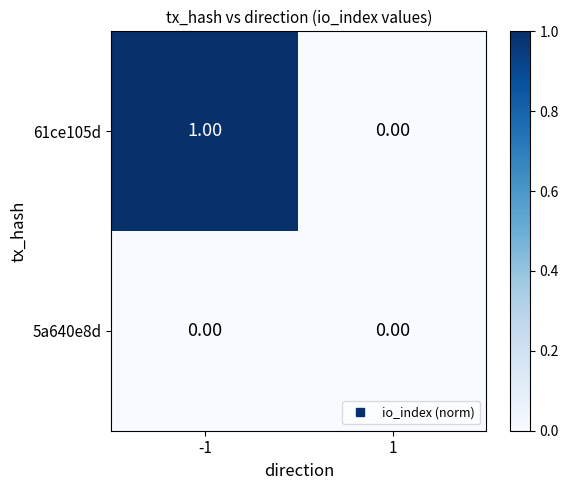

Rank the series by their maximum value, from highest to lowest.

61ce105d, 5a640e8d